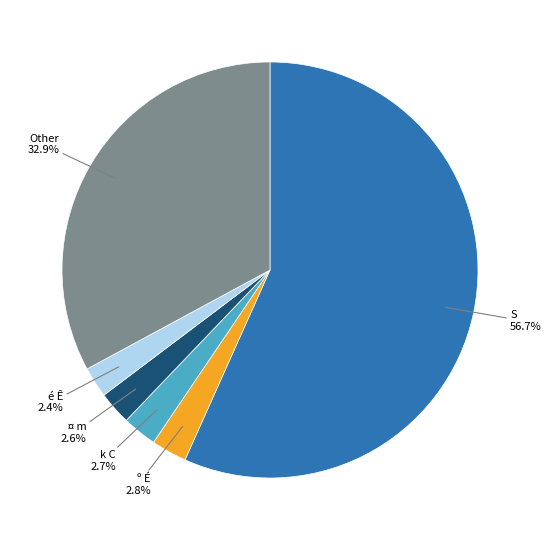

Count the number of slices in the pie.

6